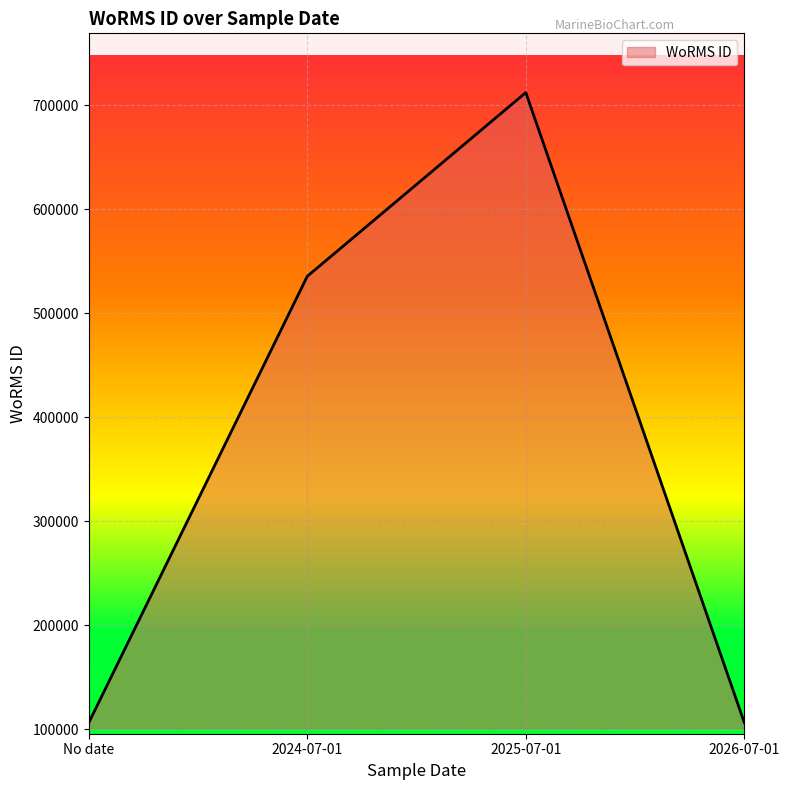

What position from the left is 2024-07-01?

2